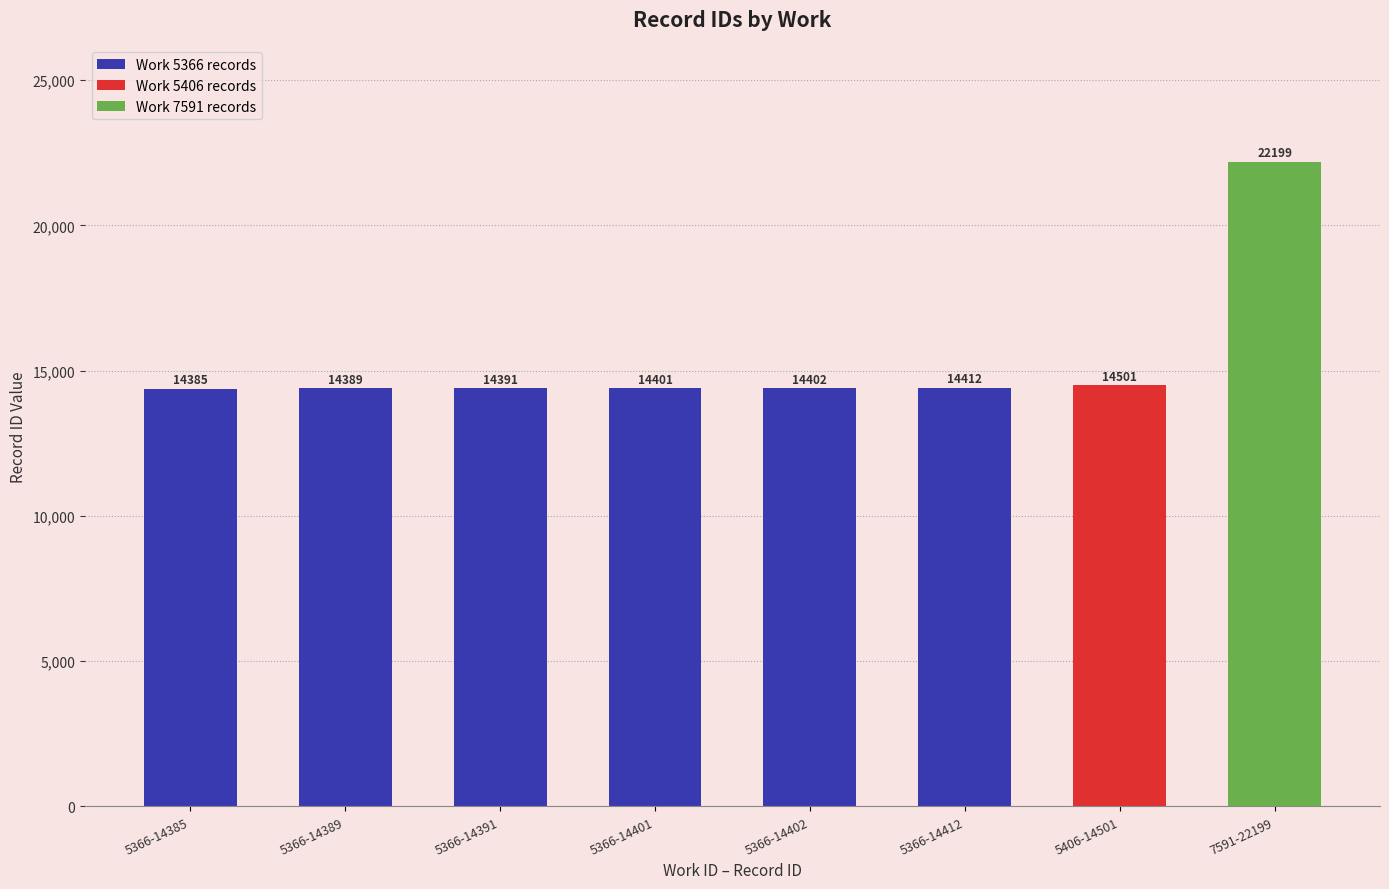

What is the sum of all values?

123080